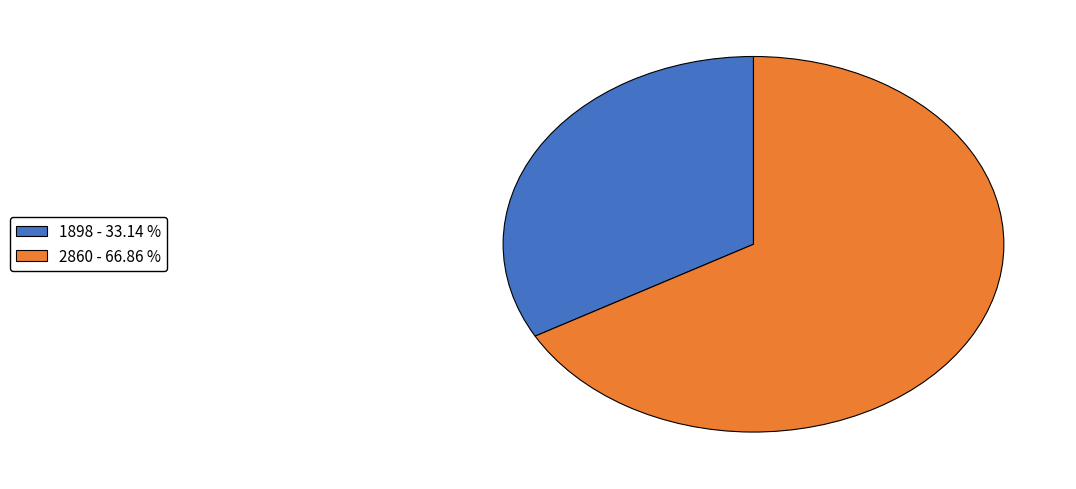

Between 1898 and 2860, which is larger?

2860